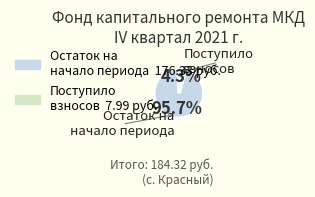

Count the number of slices in the pie.

2